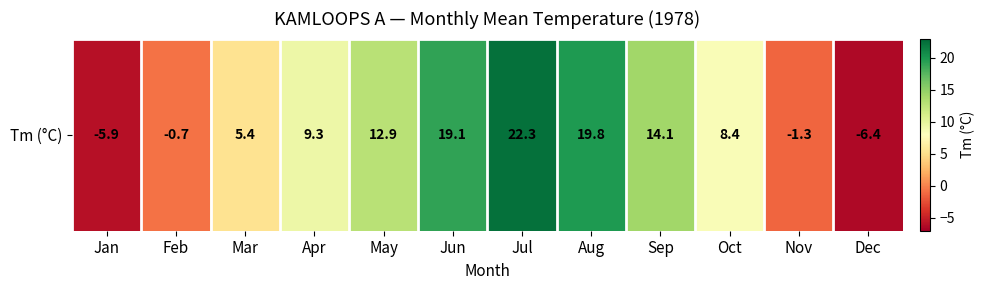

Reading left to right, what are all the values shown in this chart?

-5.9	-0.7	5.4	9.3	12.9	19.1	22.3	19.8	14.1	8.4	-1.3	-6.4